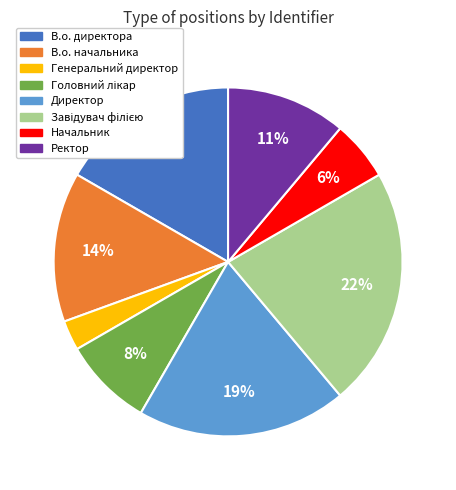

How many segments does this pie chart have?

8